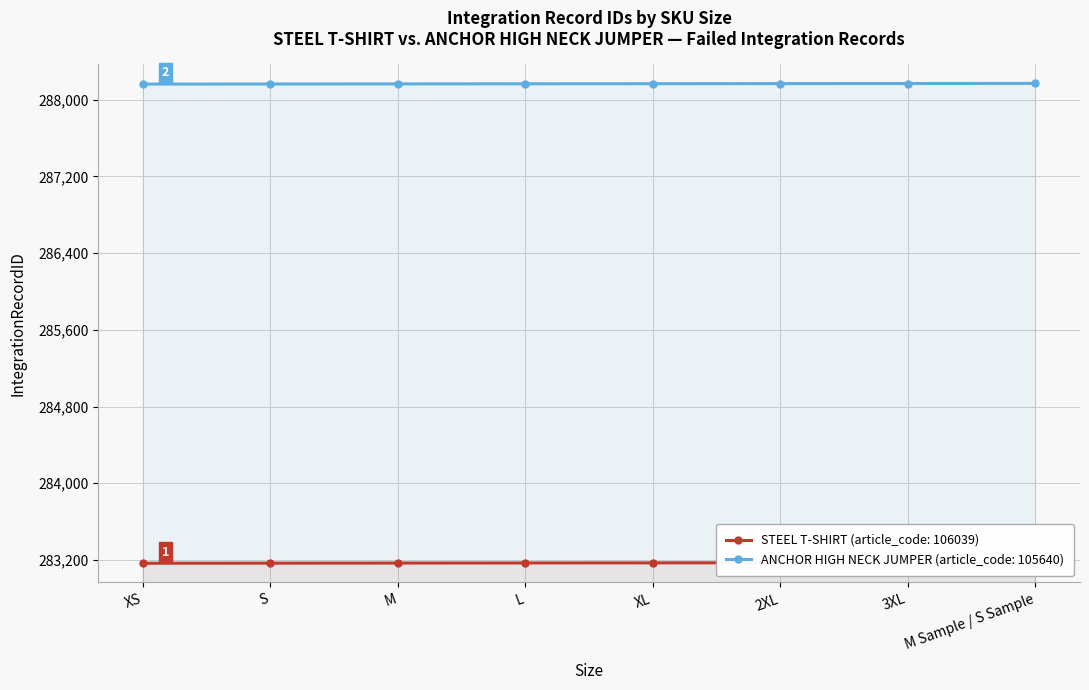

What is the greatest value displayed?

288171